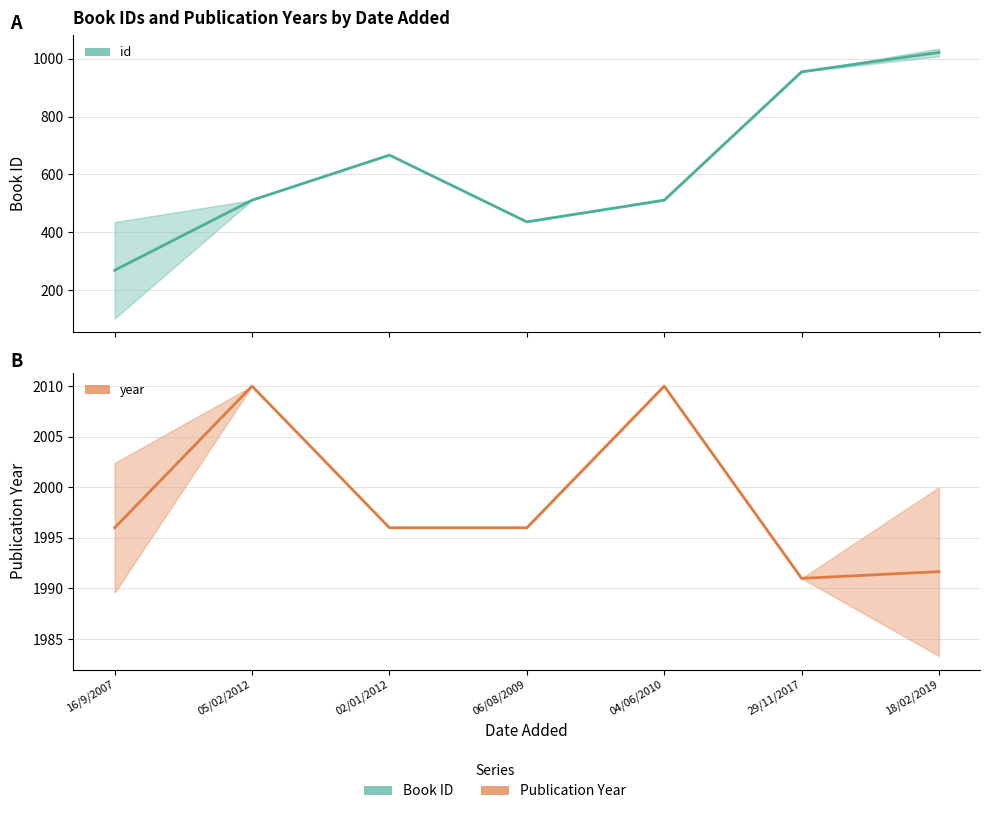

Reading left to right, transcribe all the data shown in this chart.

id (mean): 268.6	511.0	667.0	436.0	511.0	955.0	1022.0
year (mean): 1996.0	2010.0	1996.0	1996.0	2010.0	1991.0	1991.7